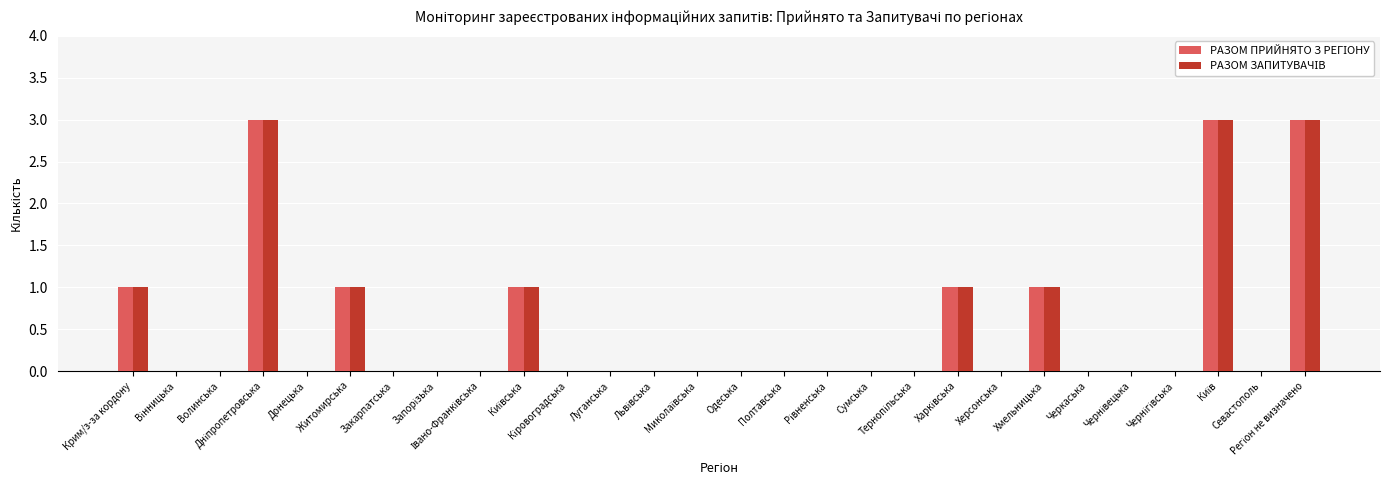

True or false: РАЗОМ ЗАПИТУВАЧІВ has a value of 0 at Тернопільська.

True